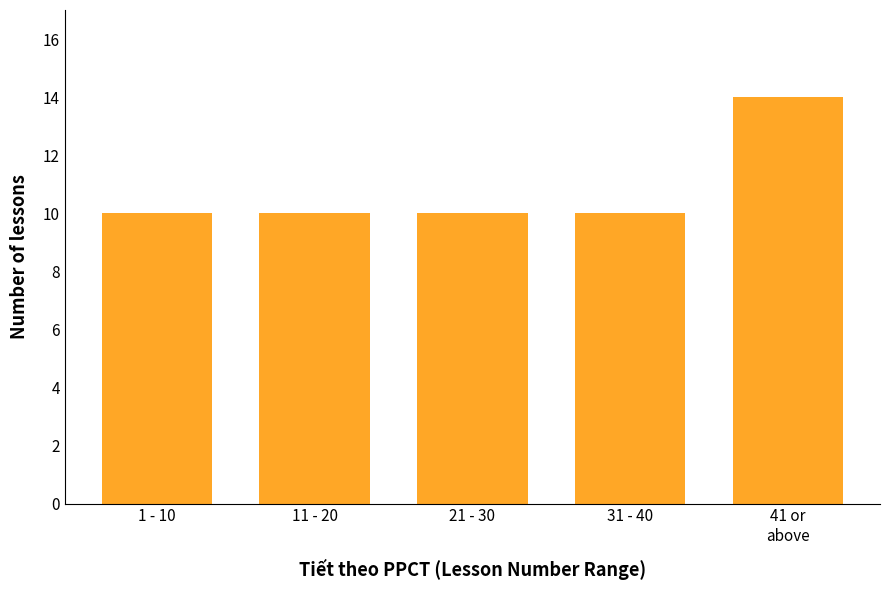

Reading left to right, what are all the values shown in this chart?

10	10	10	10	14